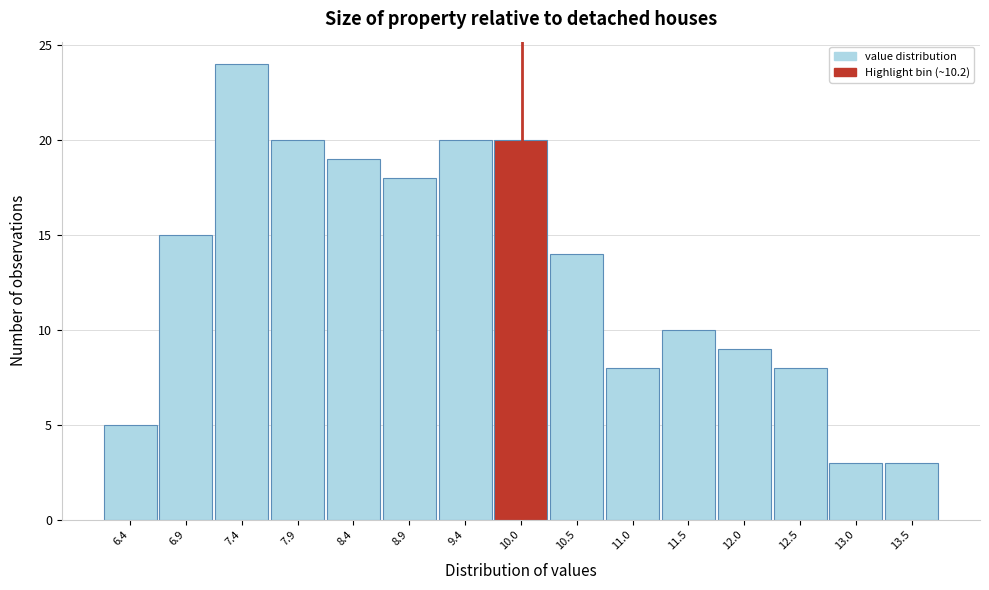

Reading left to right, transcribe all the data shown in this chart.

6.4=5	6.9=15	7.4=24	7.9=20	8.4=19	8.9=18	9.4=20	10.0=20	10.5=14	11.0=8	11.5=10	12.0=9	12.5=8	13.0=3	13.5=3